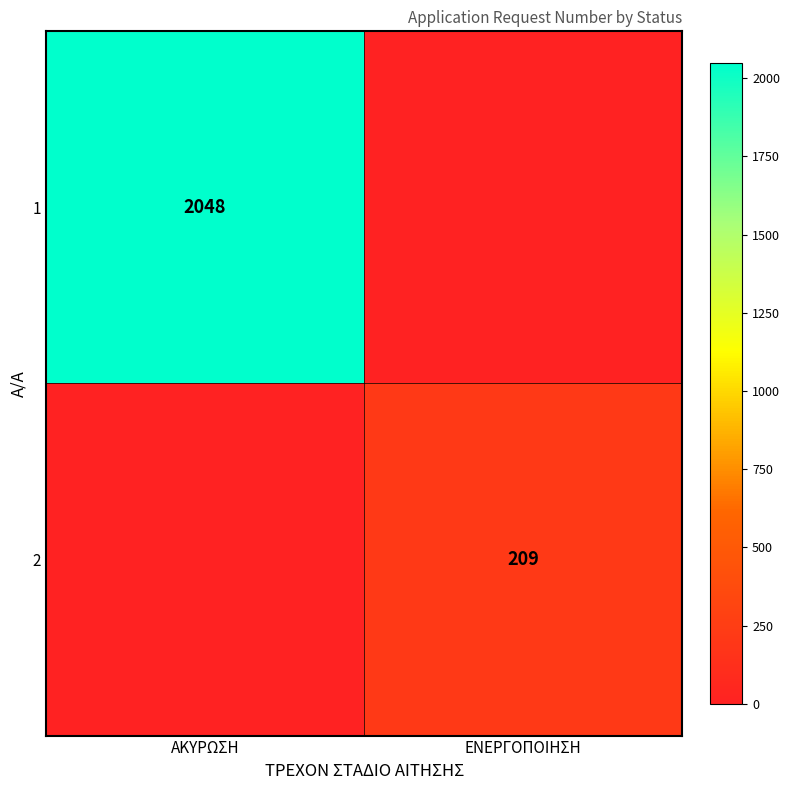

Count the number of categories in the chart.

2